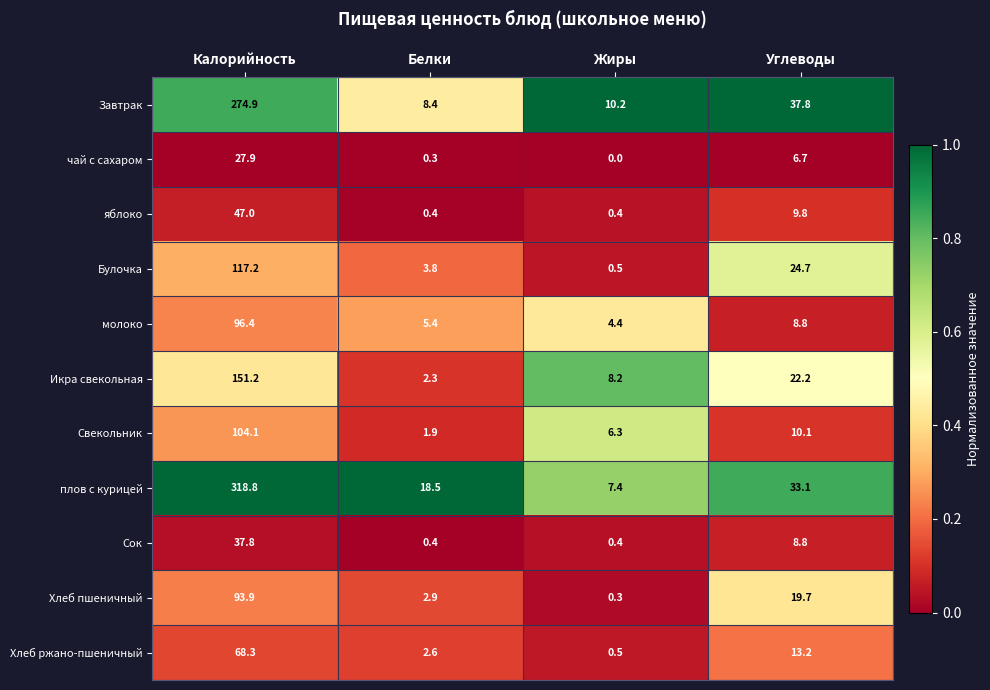

What is the greatest value displayed?

318.8